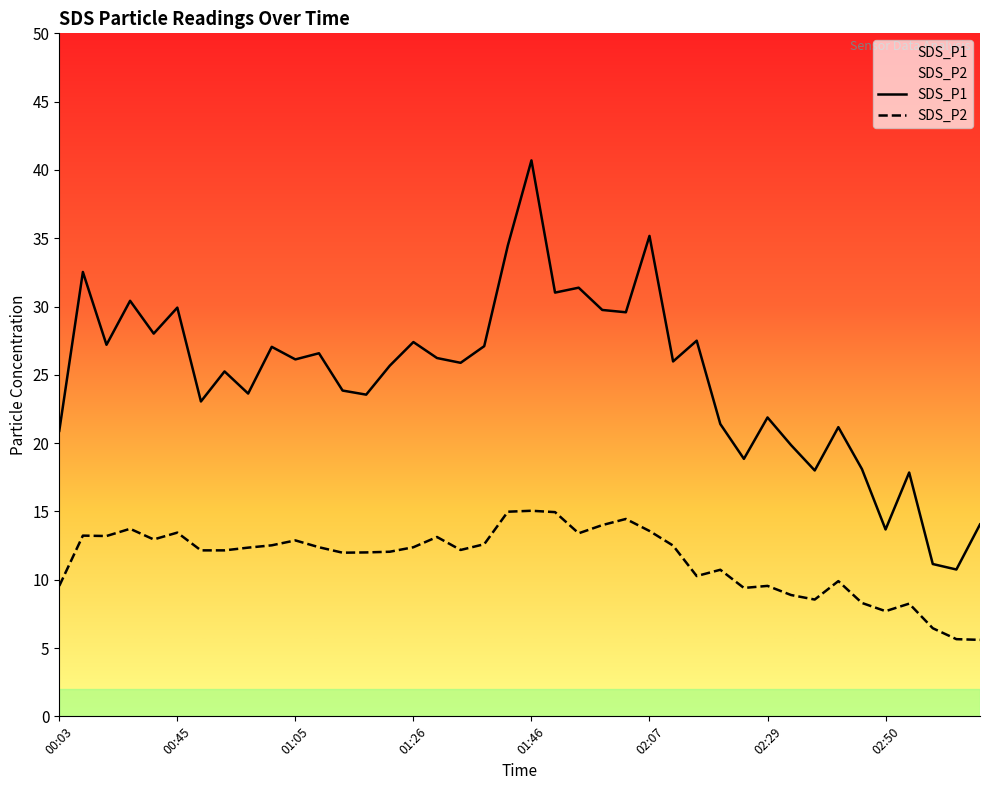

What are all the series names shown in the legend?

SDS_P1, SDS_P2